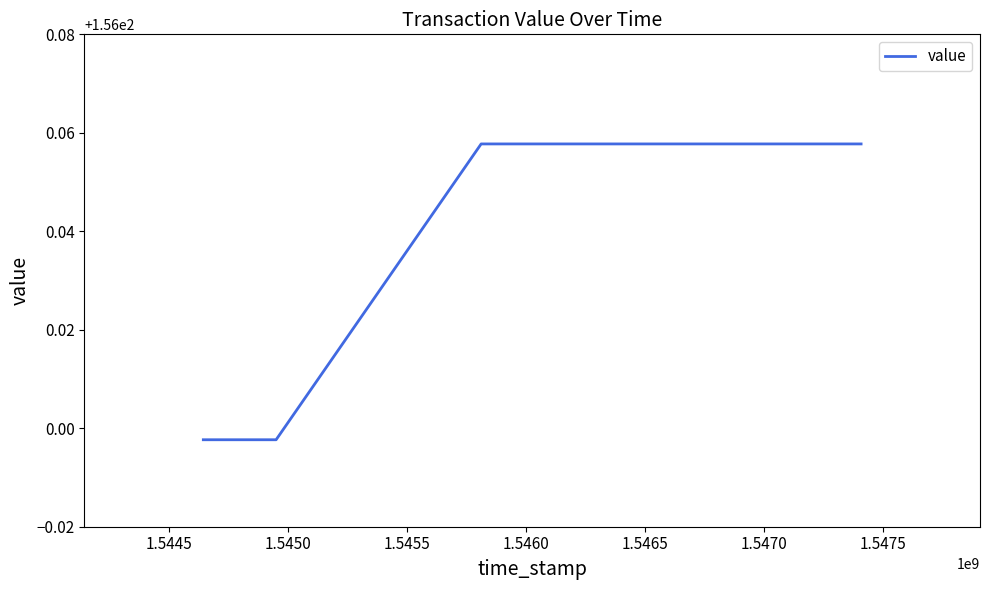

How many lines are shown in the chart?

1